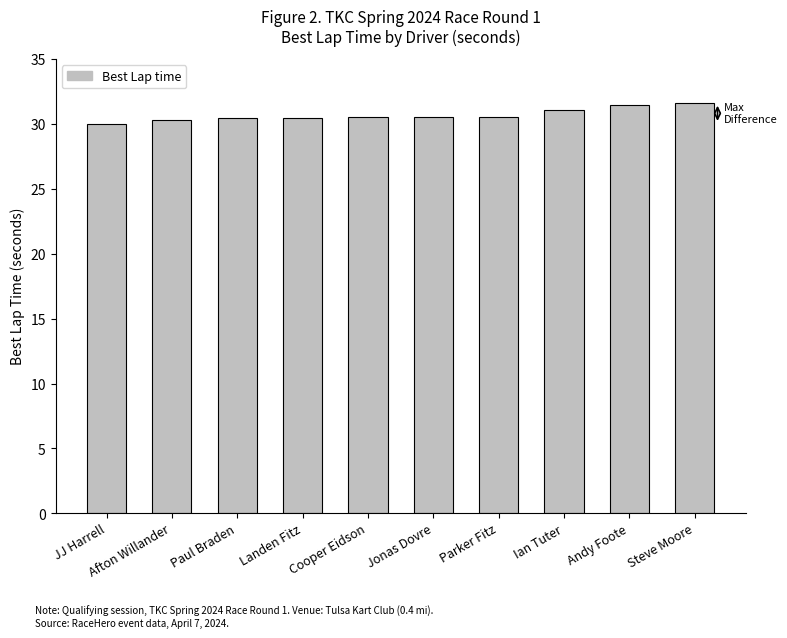

The chart shows a value of 31.6 at Steve Moore. True or false?

True